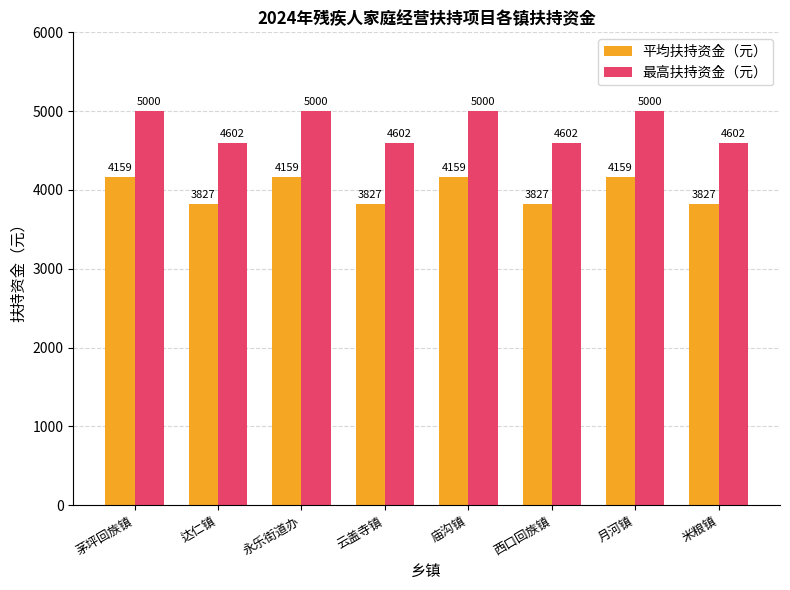

What is the sum of all 最高扶持资金（元） values?

38408.0